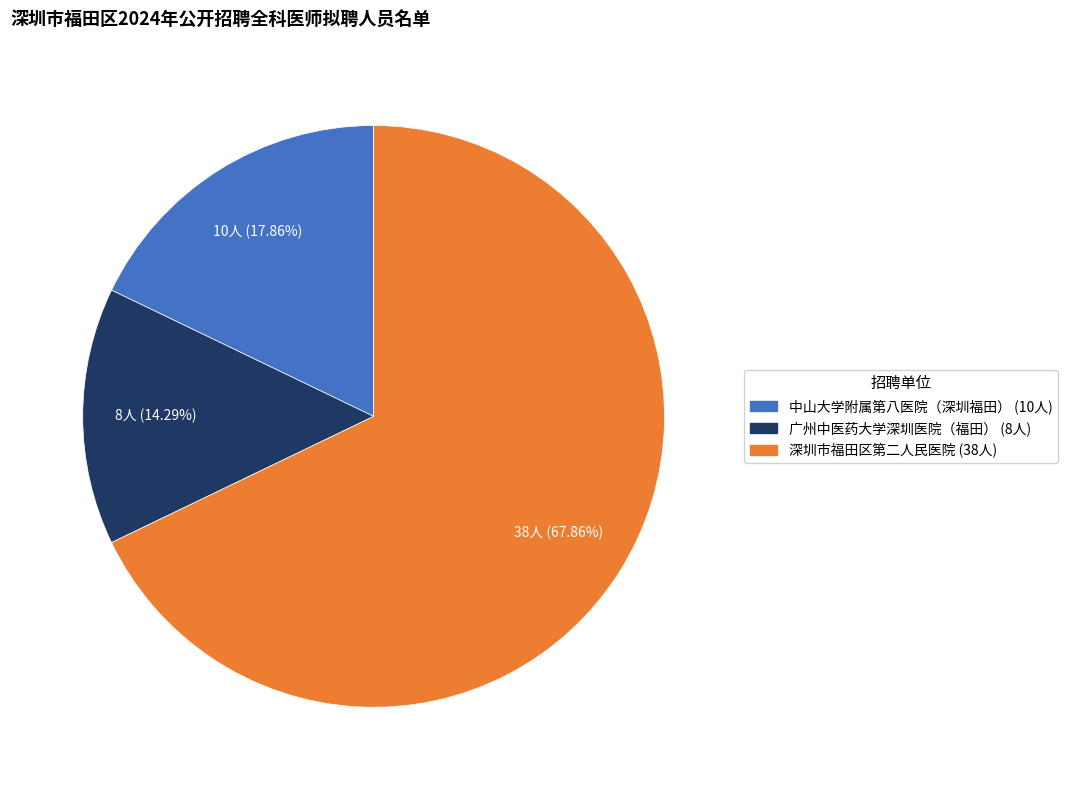

Rank the categories by value from lowest to highest.

广州中医药大学深圳医院（福田）, 中山大学附属第八医院（深圳福田）, 深圳市福田区第二人民医院